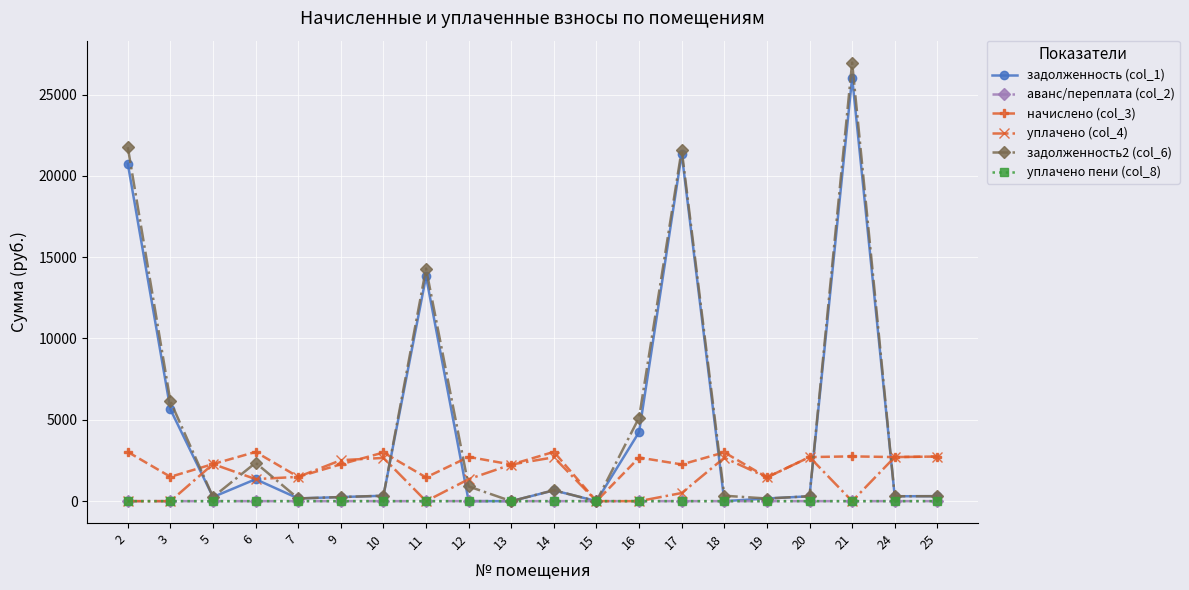

What is the sum of the задолженность2 (col_6) values at 13 and 25?

304.8